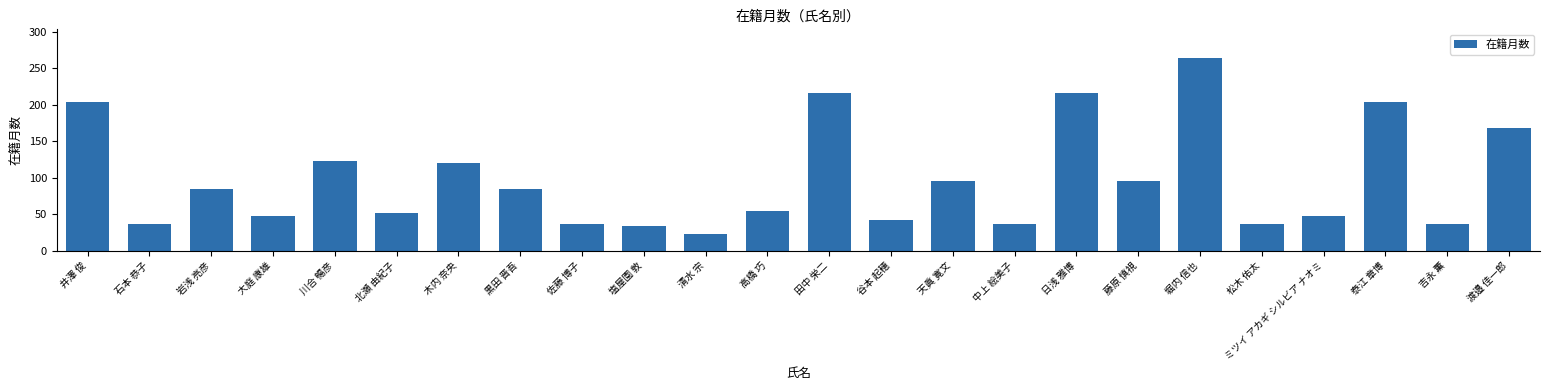

Are the bars grouped side by side (vs. stacked)?

No